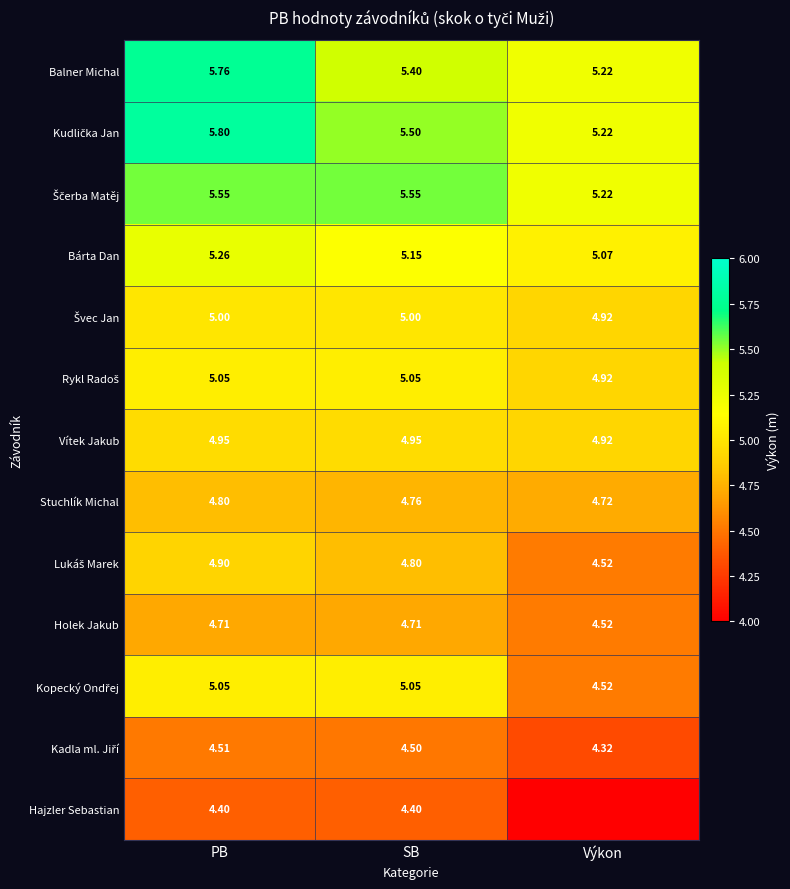

Which series has the largest total across all categories?

Kudlička Jan